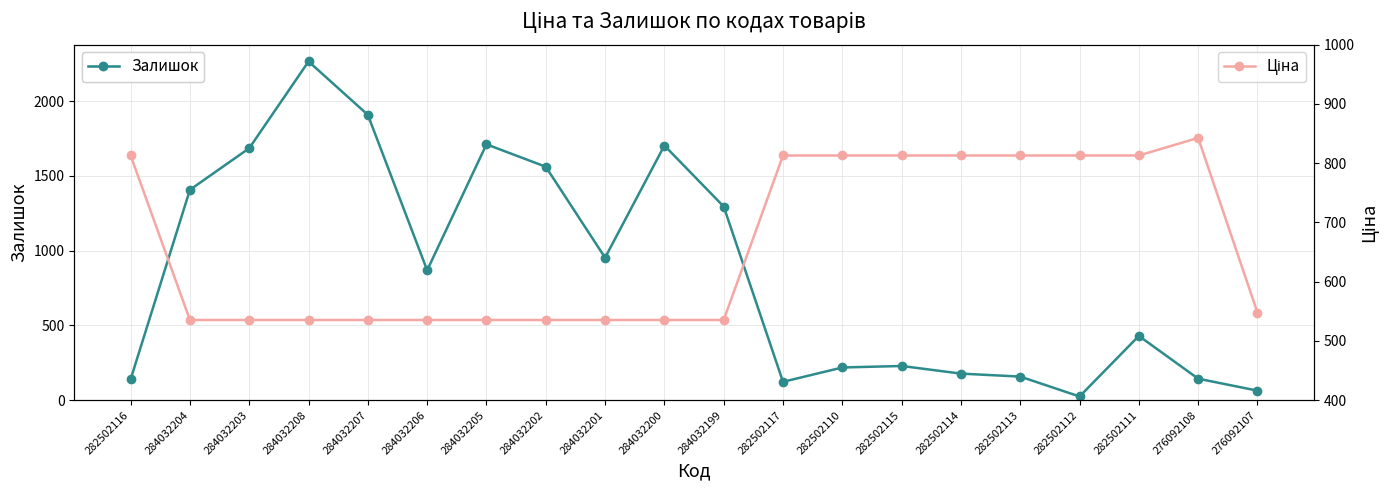

What position from the left is 282502112?

17